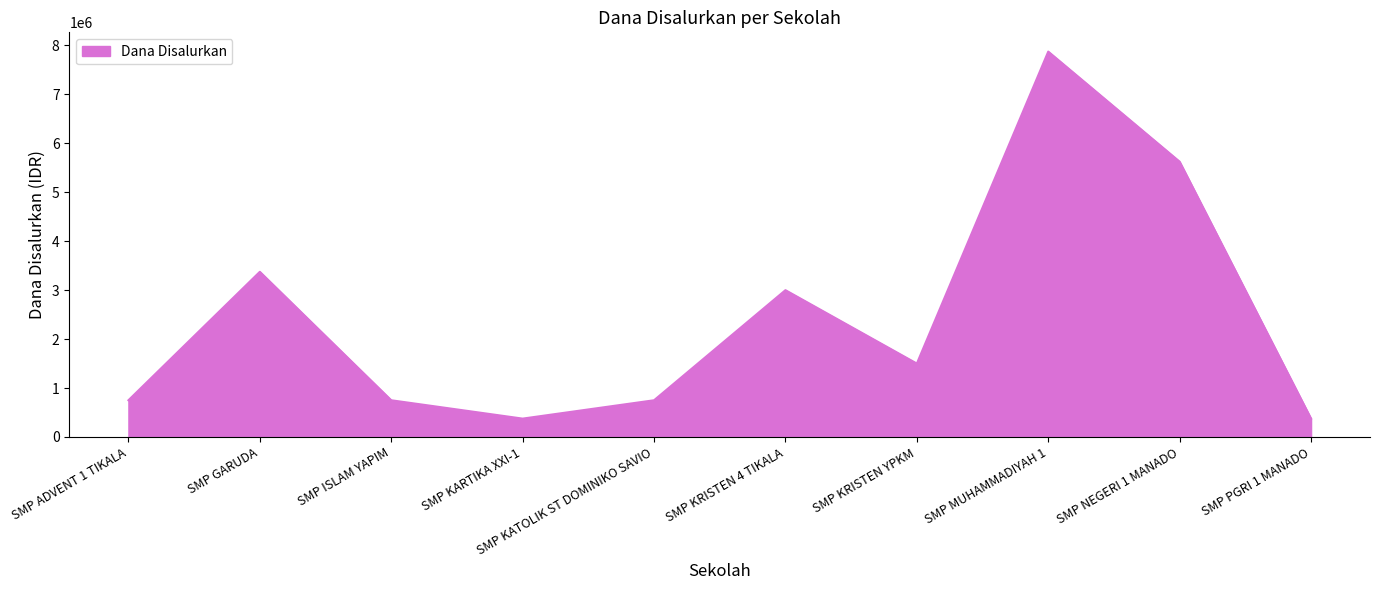

What is the sum of the values at SMP MUHAMMADIYAH 1 and SMP ADVENT 1 TIKALA?

8625000